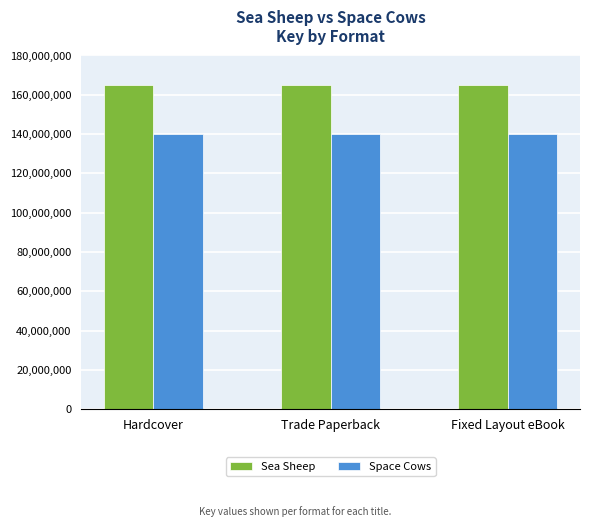

Is it true that Sea Sheep equals 165018922 at Trade Paperback?

True